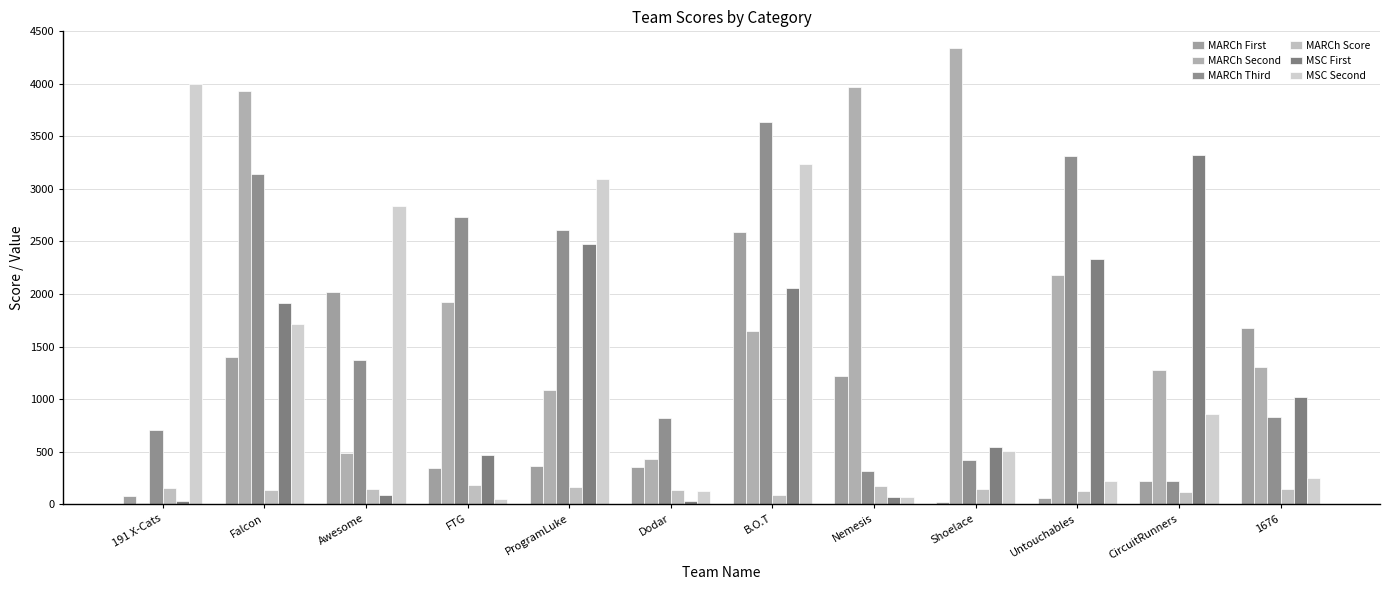

How many groups of bars are there?

12